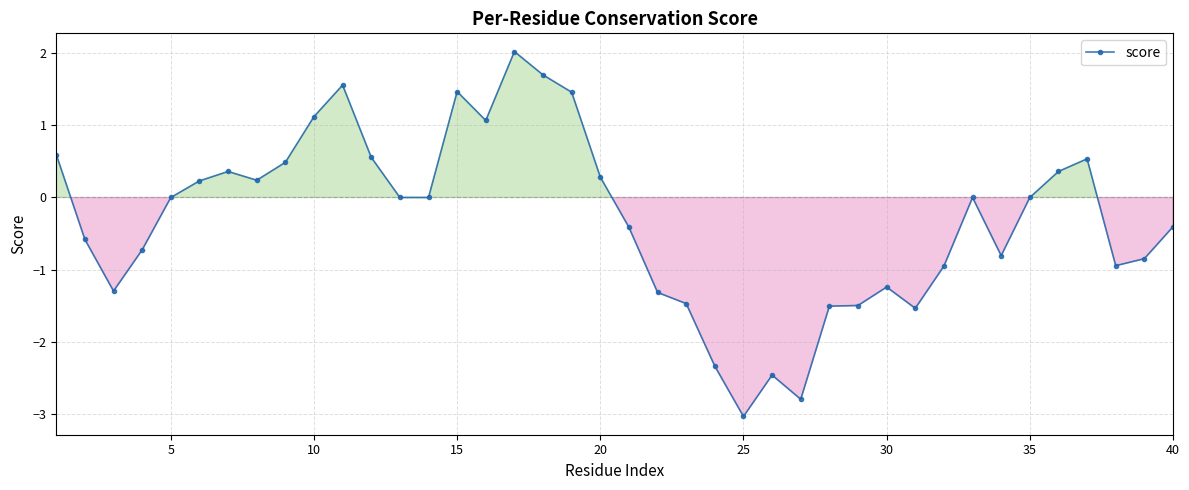

How many distinct data groups are displayed?

1